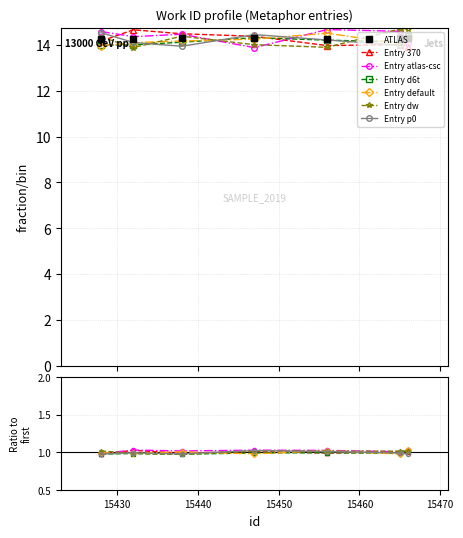

Reading left to right, what are all the values shown in this chart?

15428=14.3	15432=14.3	15438=14.3	15447=14.3	15456=14.3	15465=14.3	15466=14.3